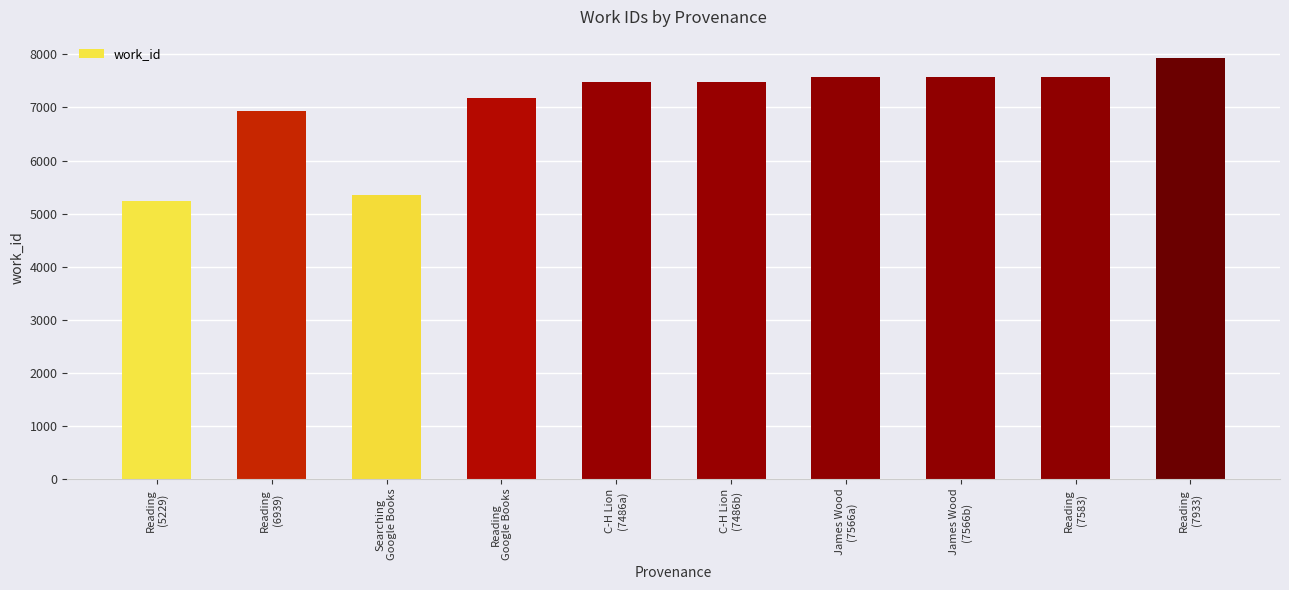

What is the smallest value displayed?

5229